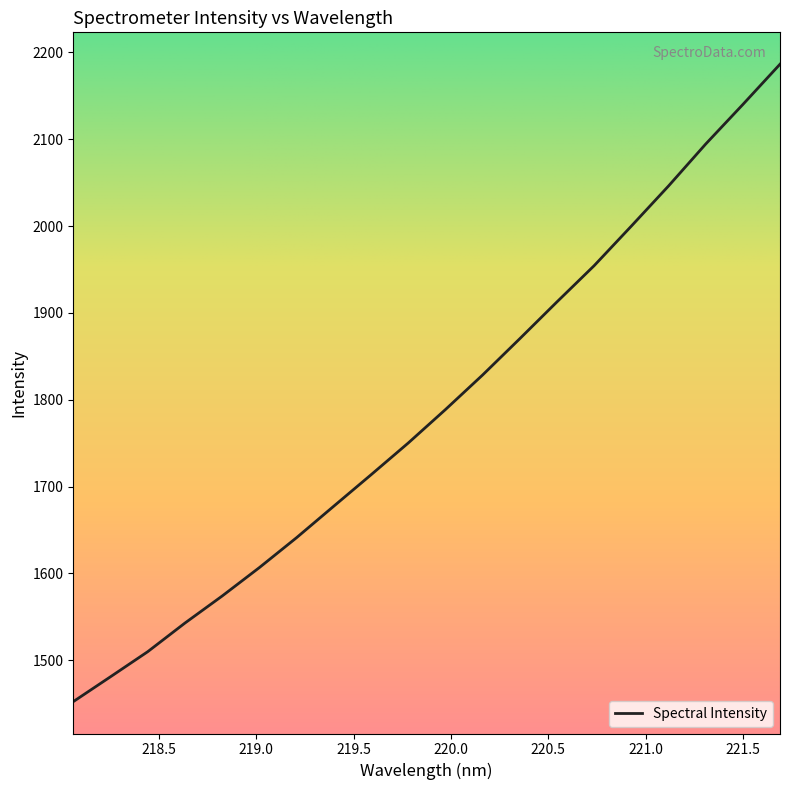

Does the chart display data point markers on the line(s)?

No